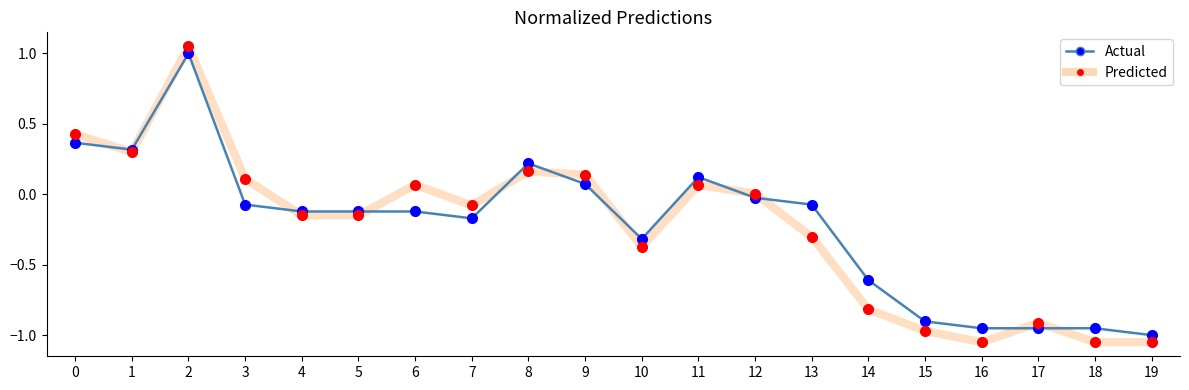

Is it true that Predicted equals 0.1 at 6?

True